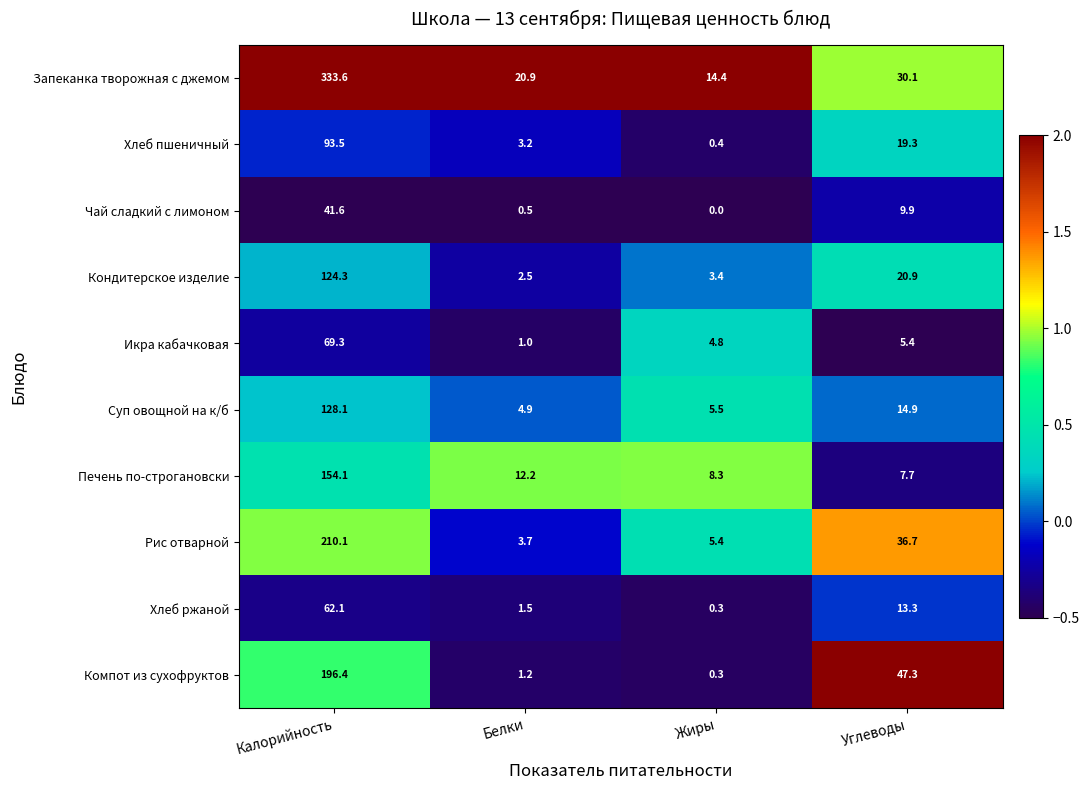

Rank the series by their maximum value, from highest to lowest.

Запеканка творожная с джемом, Рис отварной, Компот из сухофруктов, Печень по-строгановски, Суп овощной на к/б, Кондитерское изделие, Хлеб пшеничный, Икра кабачковая, Хлеб ржаной, Чай сладкий с лимоном